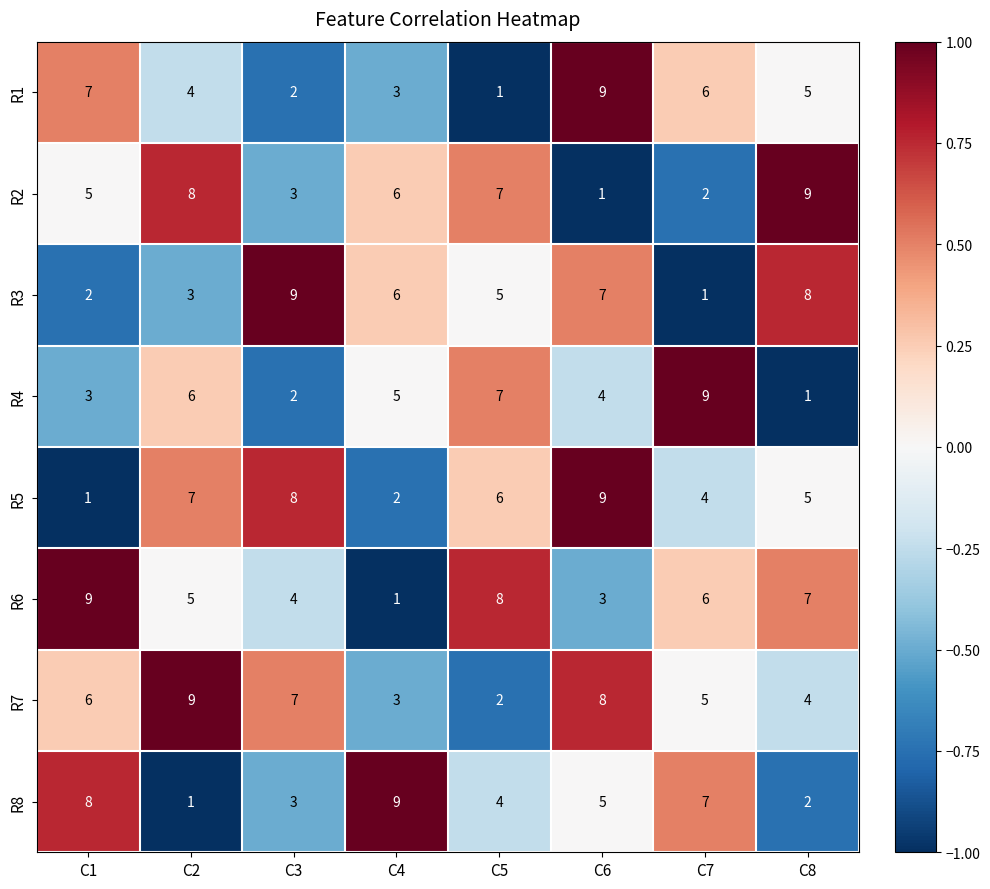

Count the number of categories in the chart.

8